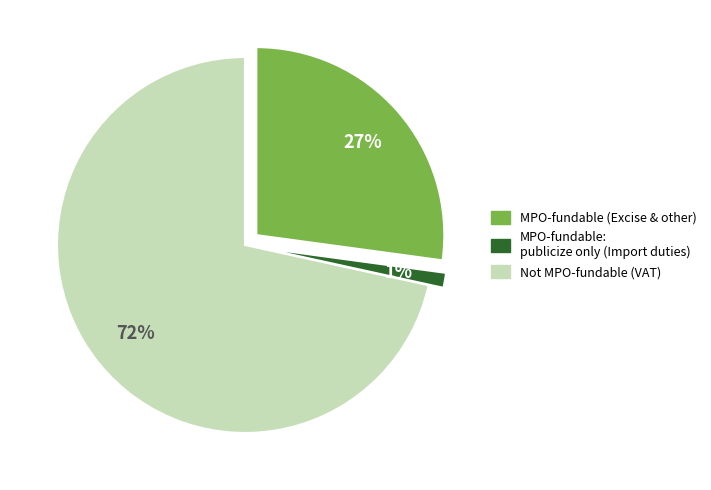

Is there any slice that represents more than half of the pie?

Yes